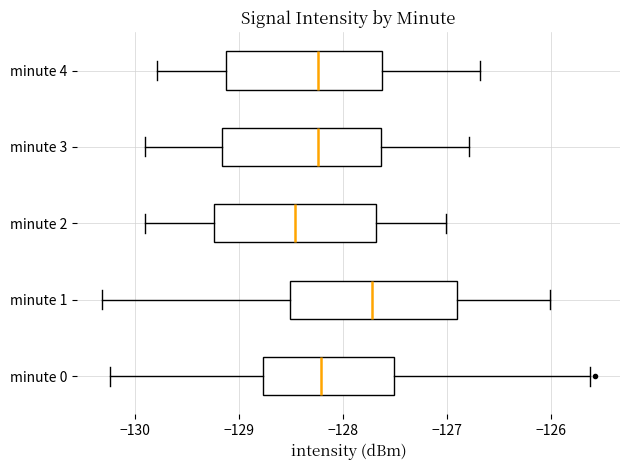

Reading bottom to top, transcribe this box plot: for each box, give where its median line is, the range the box spans, and where its two whiskers end, as read against the x-axis. The values are not printed on the chart, so give them approximately, as read against the axis.

minute 0: median -128.2, box -128.8 to -127.5, whiskers -130.2 to -125.6
minute 1: median -127.7, box -128.5 to -126.9, whiskers -130.3 to -126.0
minute 2: median -128.5, box -129.2 to -127.7, whiskers -129.9 to -127.0
minute 3: median -128.2, box -129.2 to -127.6, whiskers -129.9 to -126.8
minute 4: median -128.2, box -129.1 to -127.6, whiskers -129.8 to -126.7